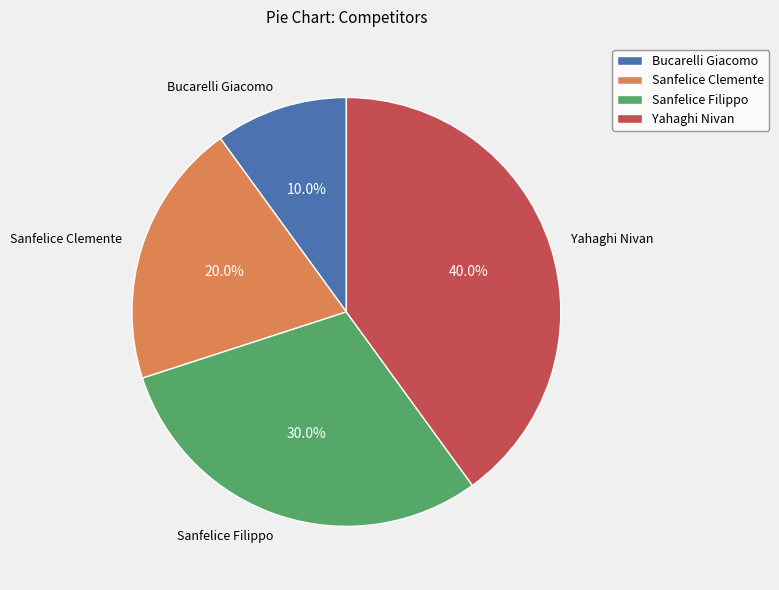

Between Sanfelice Filippo and Sanfelice Clemente, which is larger?

Sanfelice Filippo